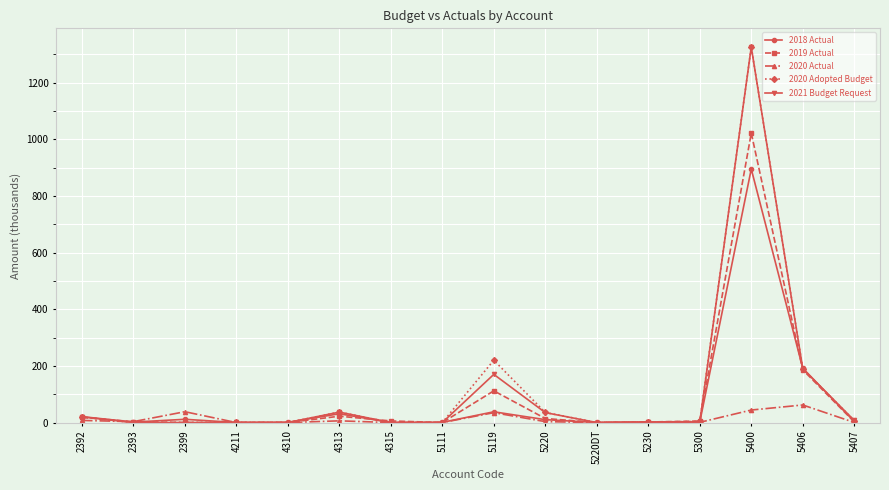

True or false: 2018 Actual has more than 0 interior local peaks.

True